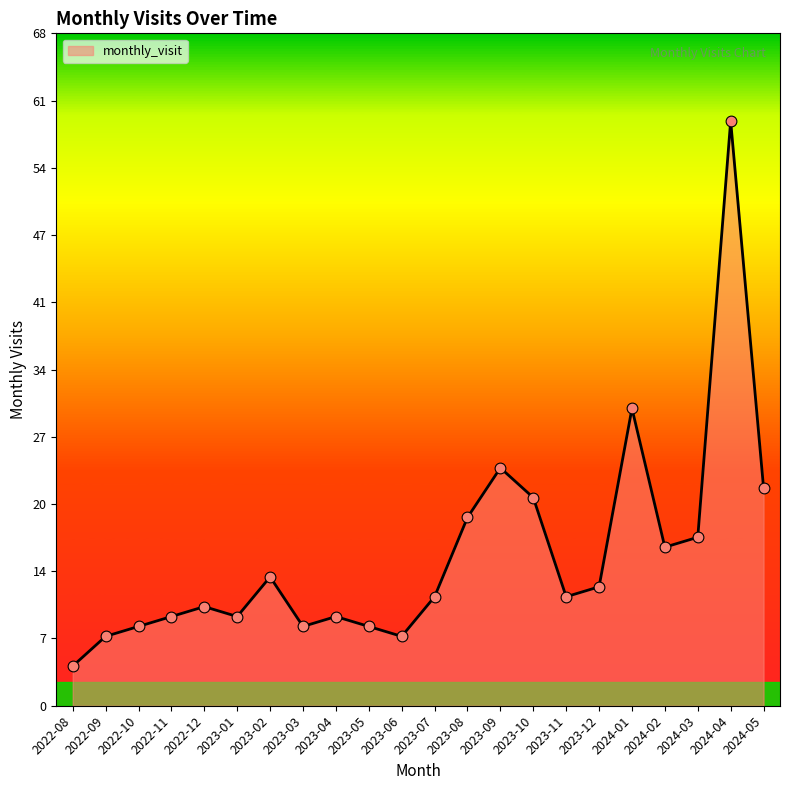

What is the change in value from 2022-08 to 2023-03?

+4